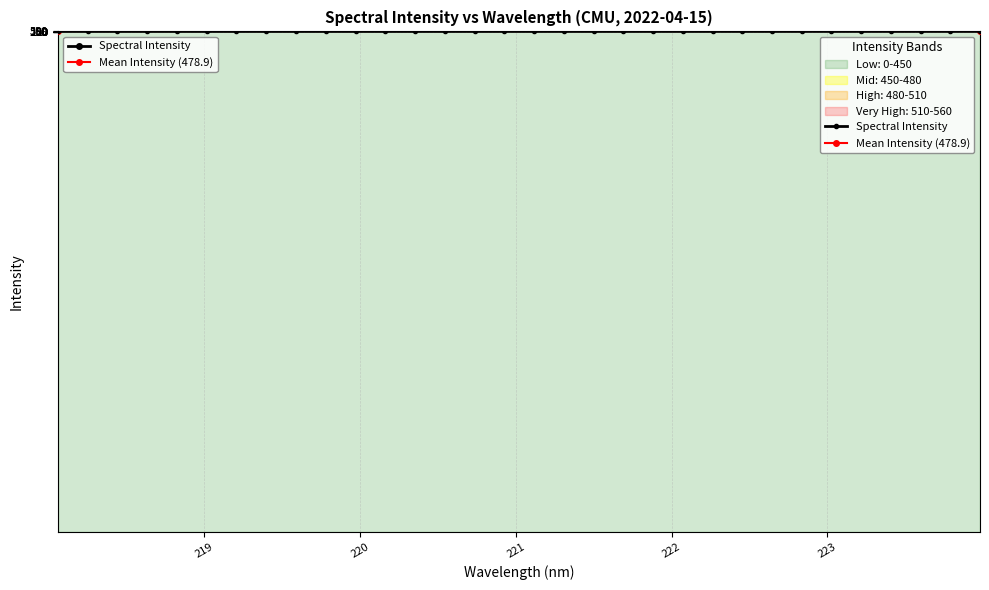

Reading right to left, what are all the values shown in this chart?

522.8	518.7	516.2	513.3	509.0	506.4	503.4	500.3	497.2	493.9	491.5	488.1	485.7	482.9	480.4	478.1	475.2	473.2	470.4	467.9	465.5	463.2	461.2	459.1	456.8	455.1	452.7	451.3	449.4	446.8	445.2	443.1